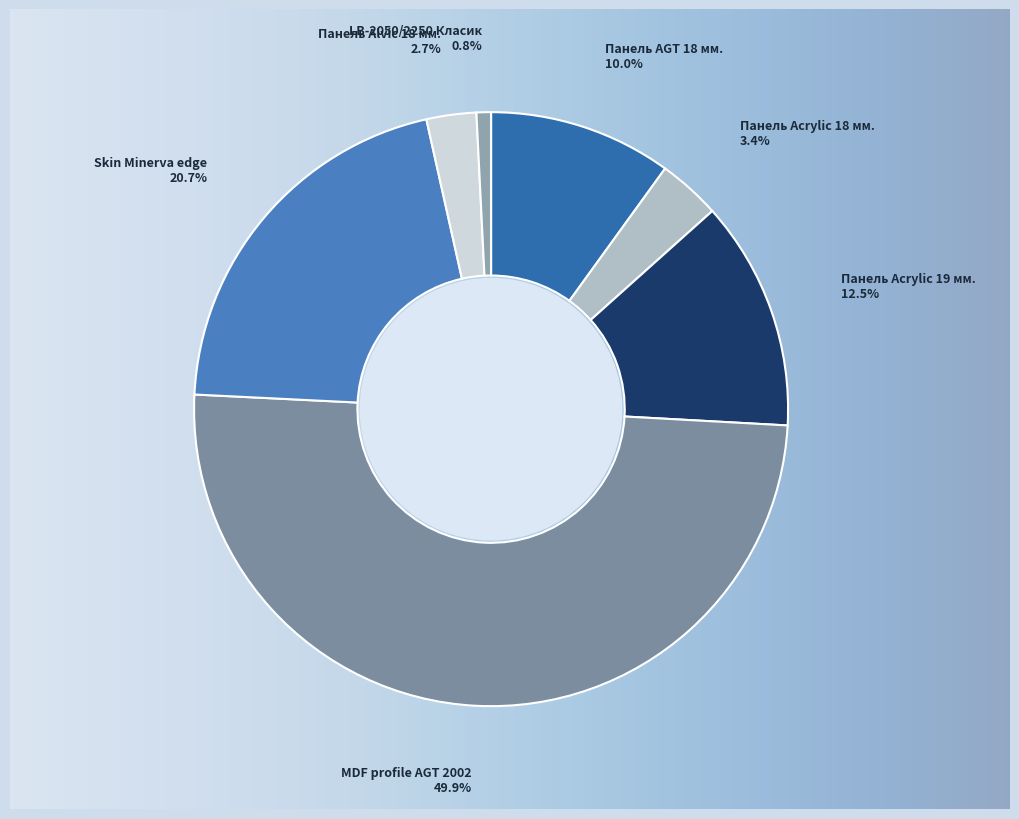

Is the sum of Панель AGT 18 мм. and MDF profile AGT 2002 greater than half?

Yes